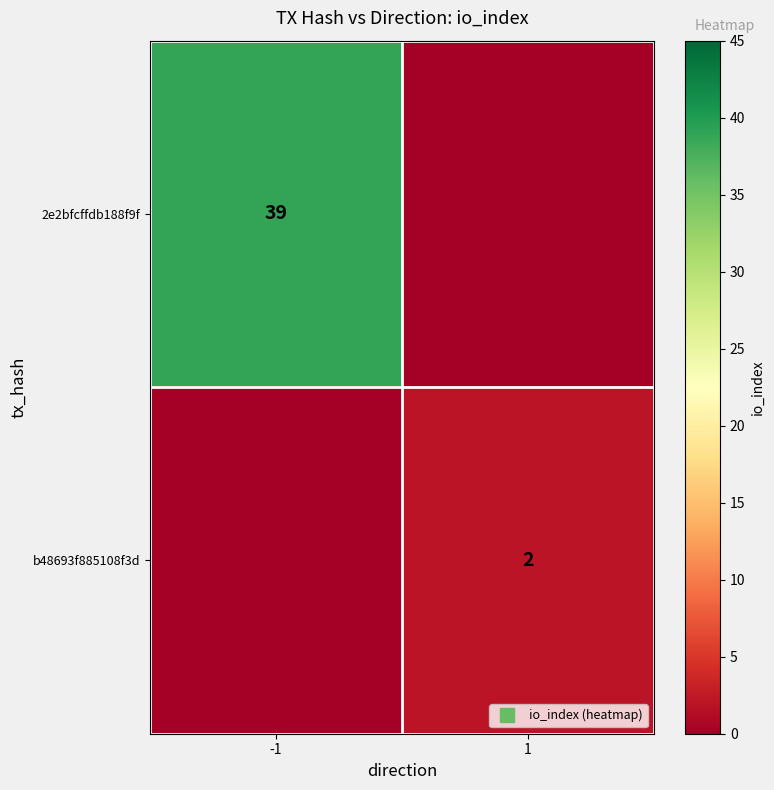

Is it true that 2e2bfcffdb188f9f equals 39 at -1?

True